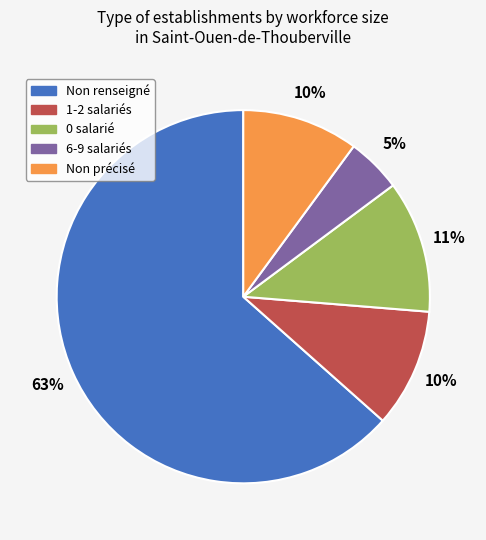

How many segments does this pie chart have?

5